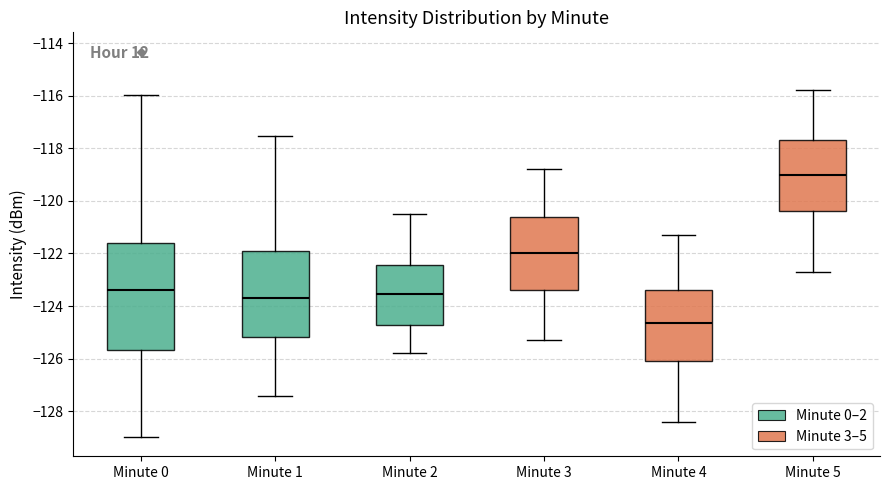

Which box's median line is the highest?

Minute 5